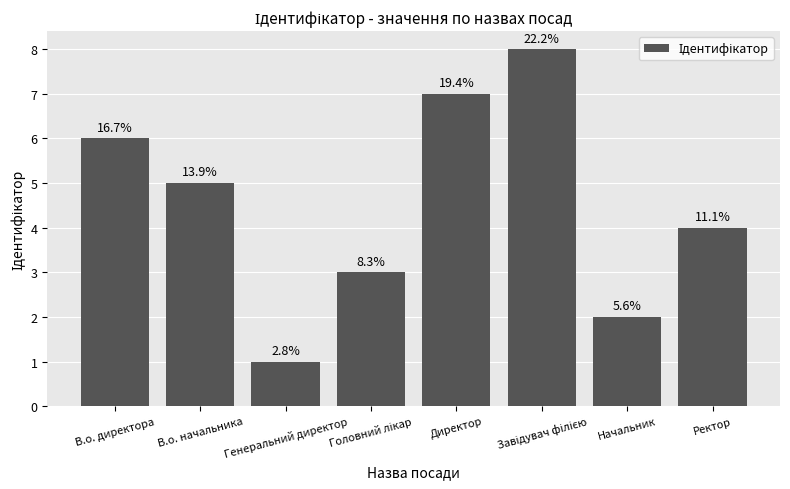

Which label corresponds to the smallest value in the chart?

Генеральний директор